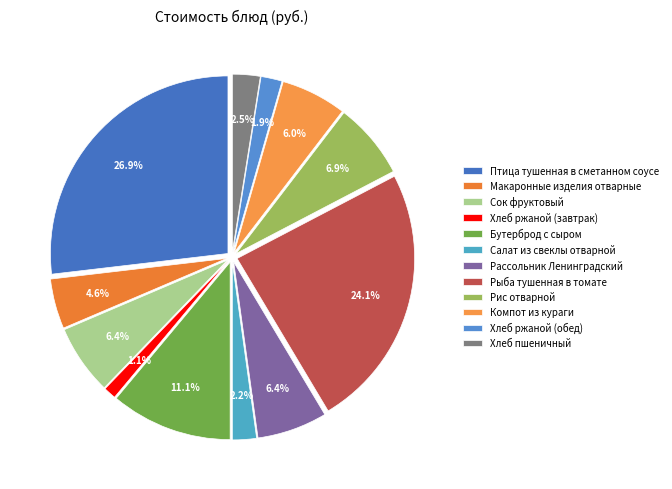

How many segments does this pie chart have?

12